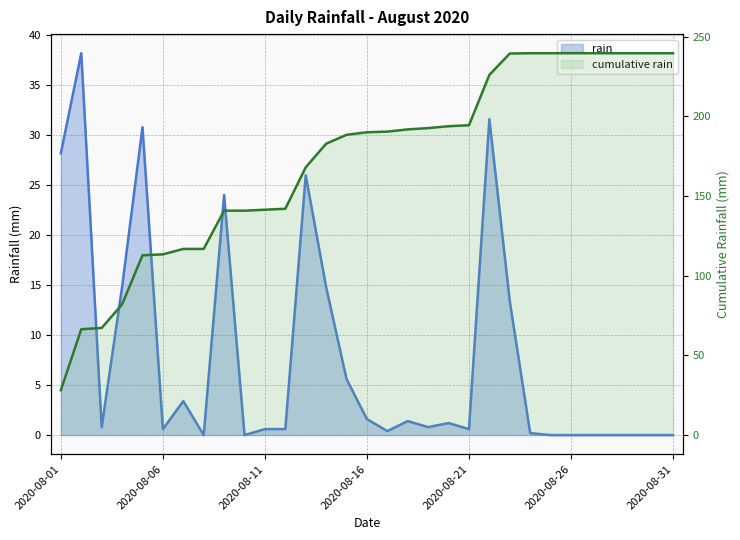

How many points are higher than both their immediate neighbors (excluding endpoints)?

8